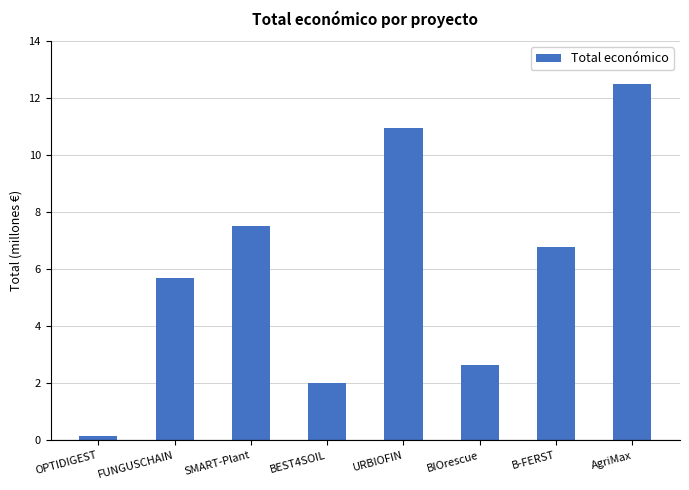

Are the bars horizontal?

No